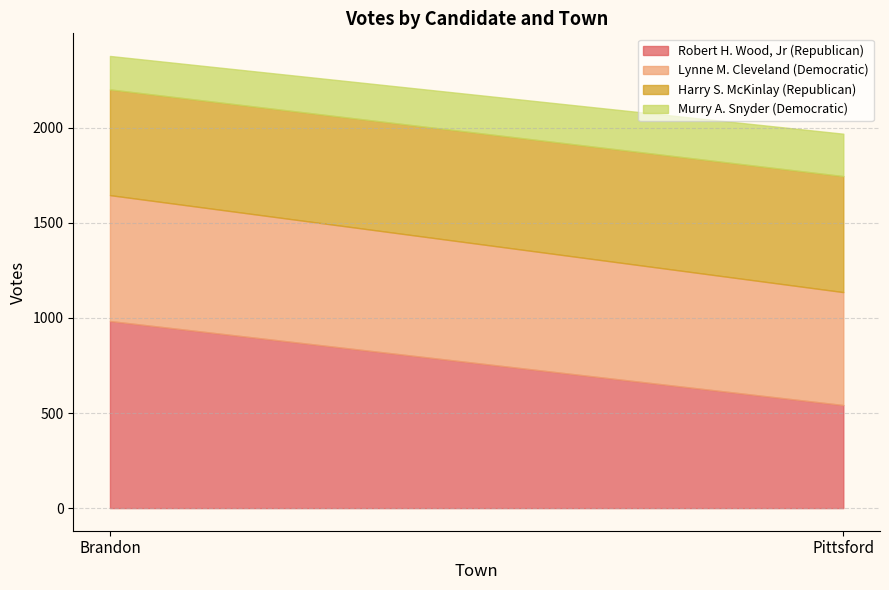

List the labels in order of Lynne M. Cleveland (Democratic) value, smallest first.

Pittsford, Brandon